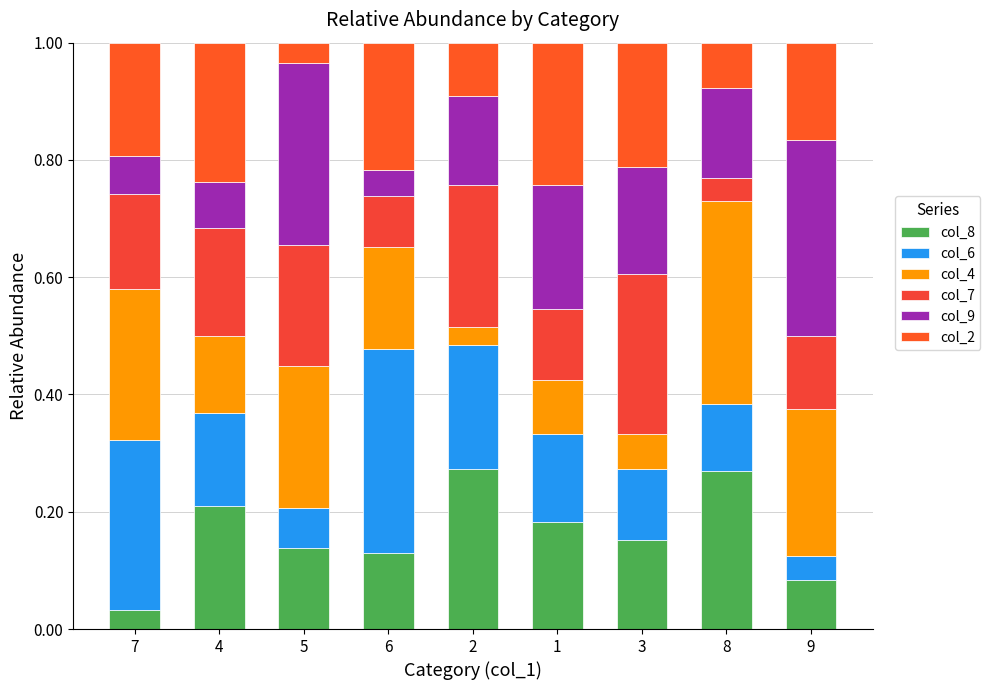

What position from the right is 4?

8